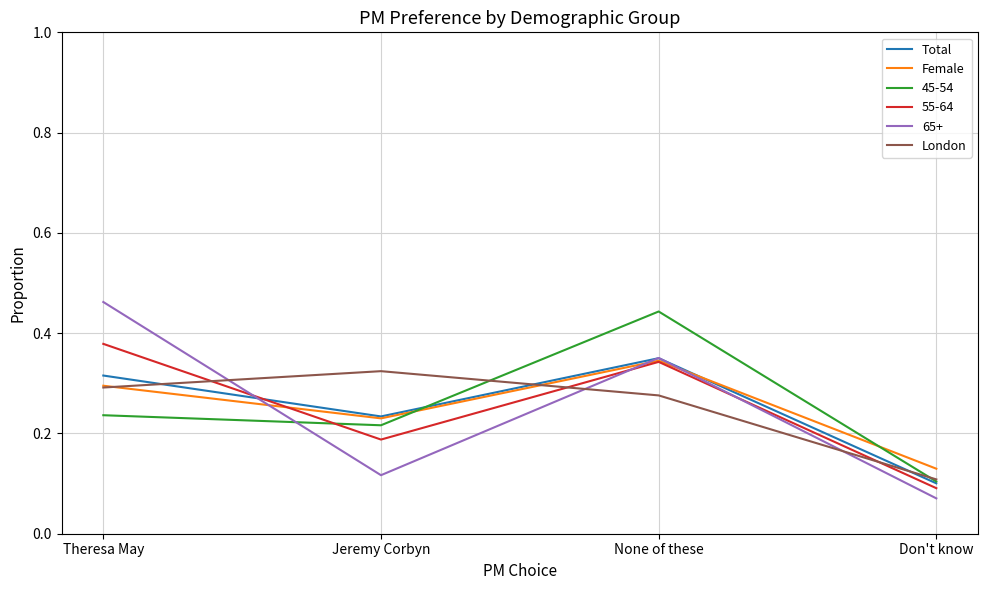

Which category has the lowest value in the London series?

Don't know